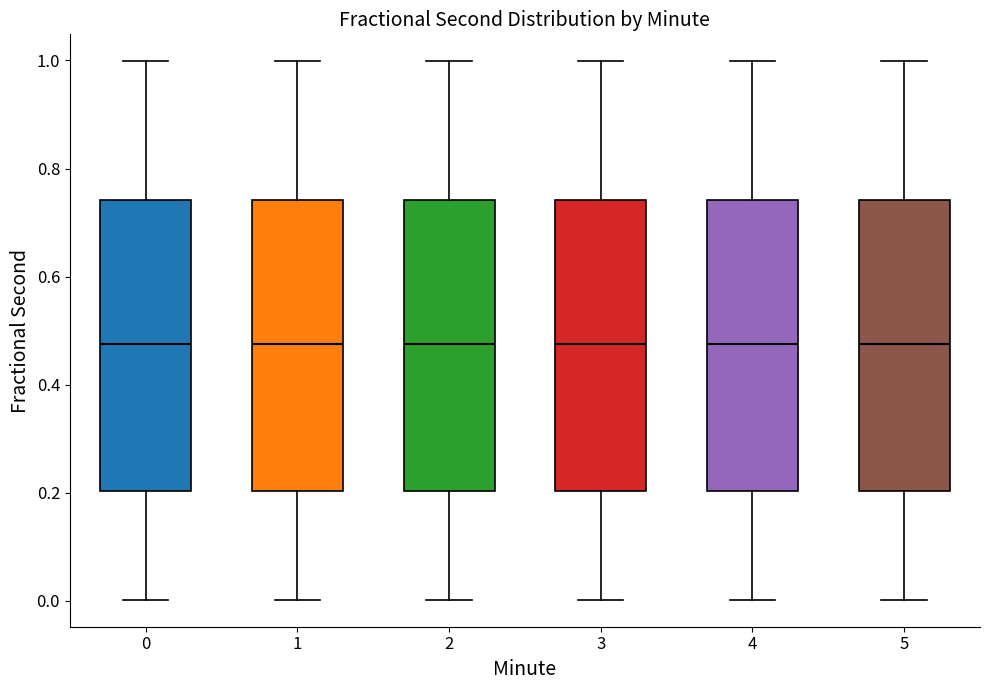

Where is the upper edge of the box at x = 1 on the y-axis? The values are not printed on the chart, so give them approximately, as read against the axis.

0.74